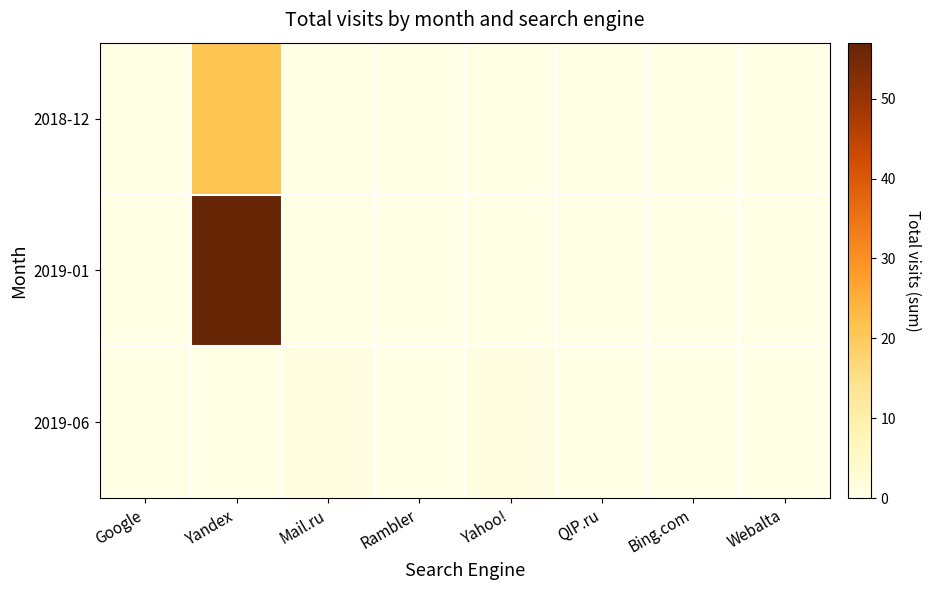

Reading left to right, list all the values displayed in this chart.

2018-12: Google=0	Yandex=21	Mail.ru=0	Rambler=0	Yahoo!=0	QIP.ru=0	Bing.com=0	Webalta=0
2019-01: Google=0	Yandex=57	Mail.ru=0	Rambler=0	Yahoo!=0	QIP.ru=0	Bing.com=0	Webalta=0
2019-06: Google=0	Yandex=0	Mail.ru=1	Rambler=0	Yahoo!=1	QIP.ru=0	Bing.com=0	Webalta=0